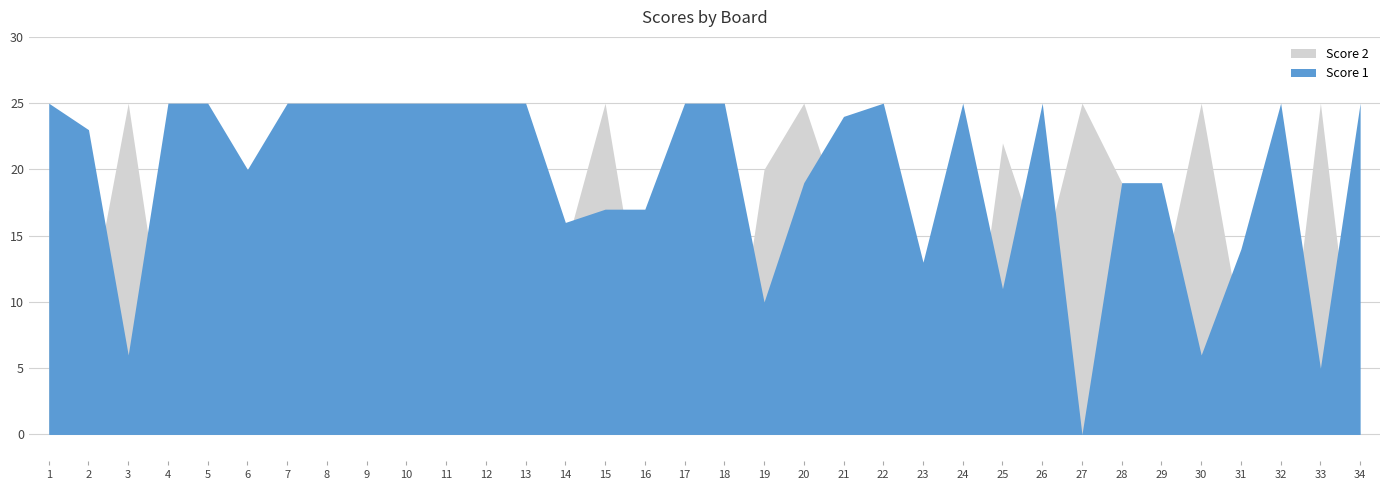

How many intersections are there between Score 2 and Score 1?

13